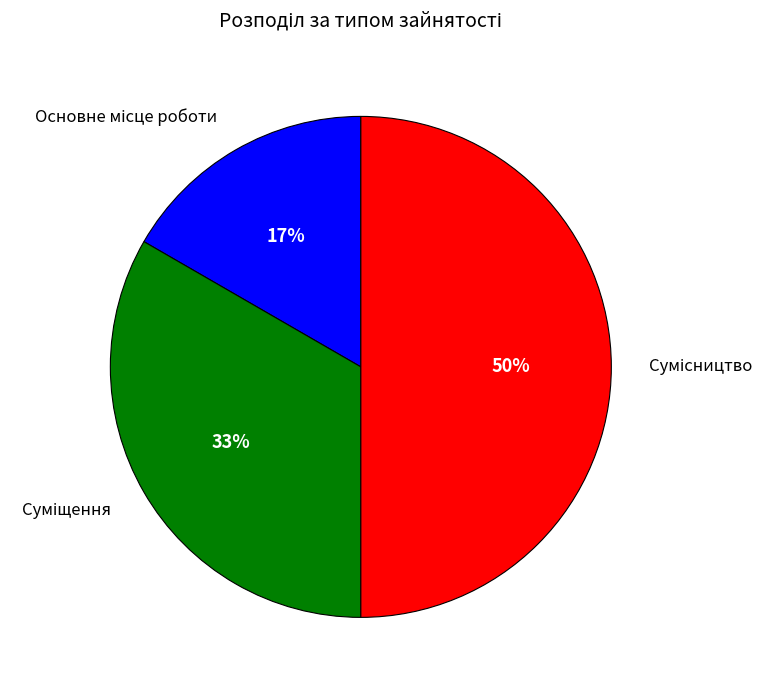

To the nearest percent, what is the average slice percentage?

33%